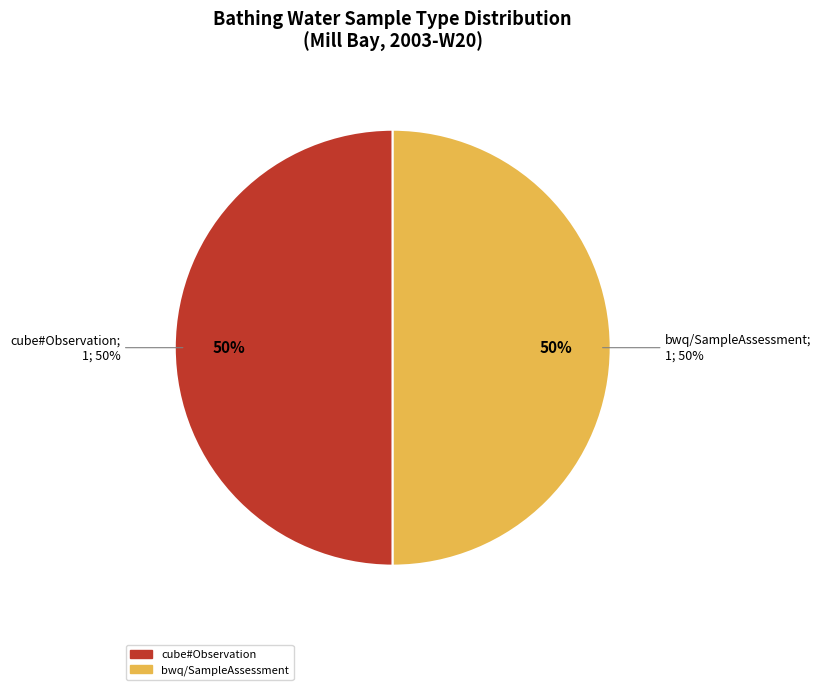

How many segments does this pie chart have?

2